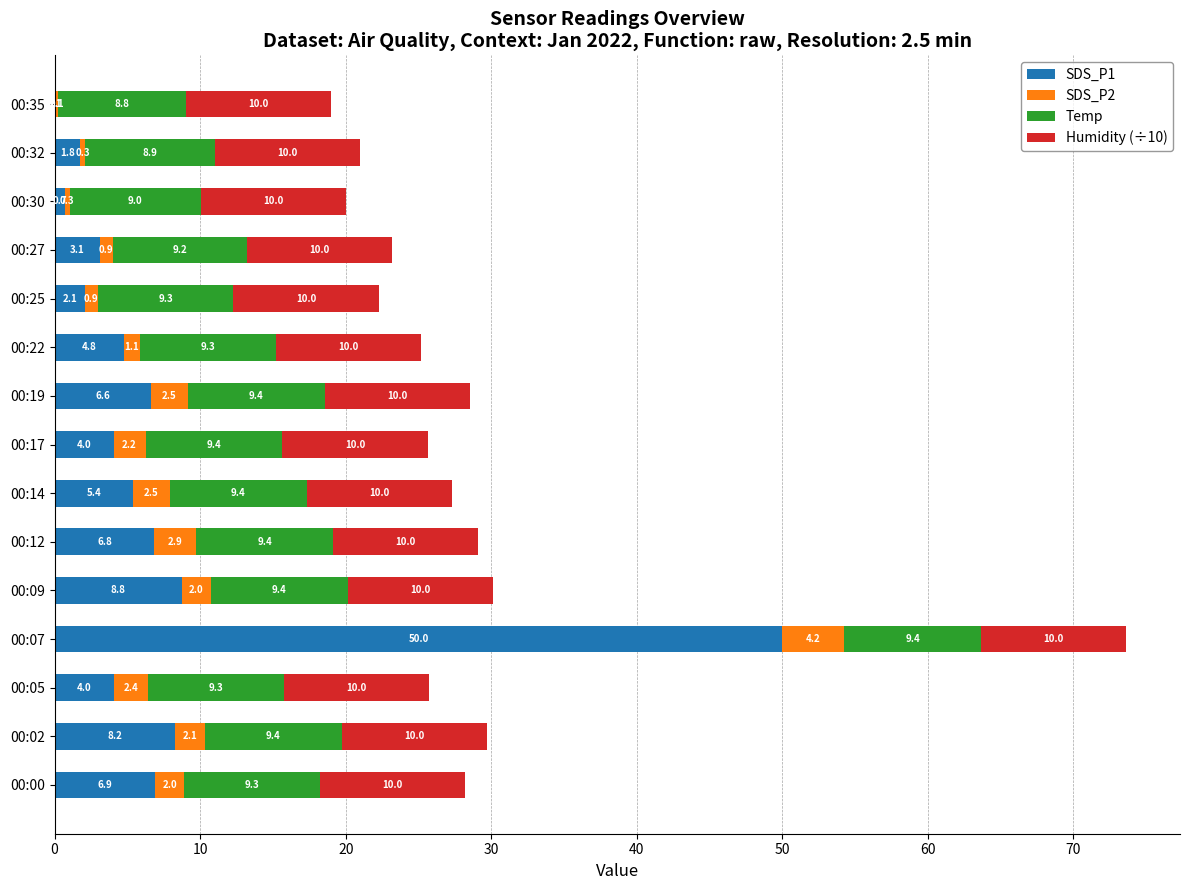

At which category is the sum across all series the highest?

00:07